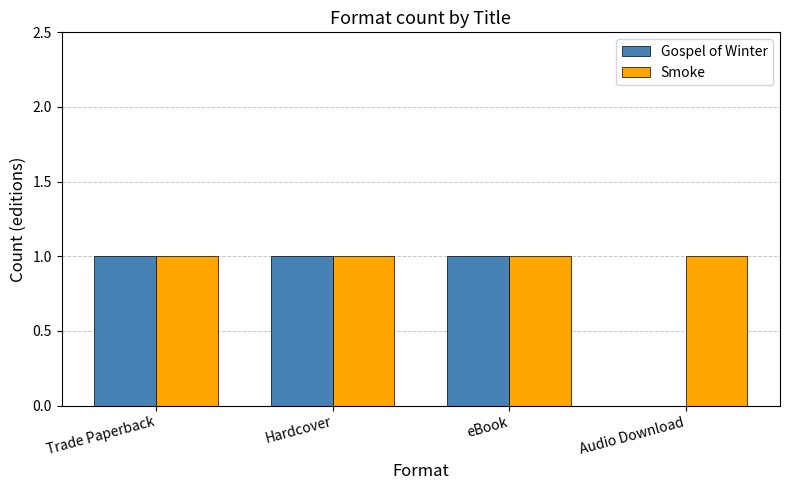

Which series changed the most between Hardcover and Audio Download?

Gospel of Winter